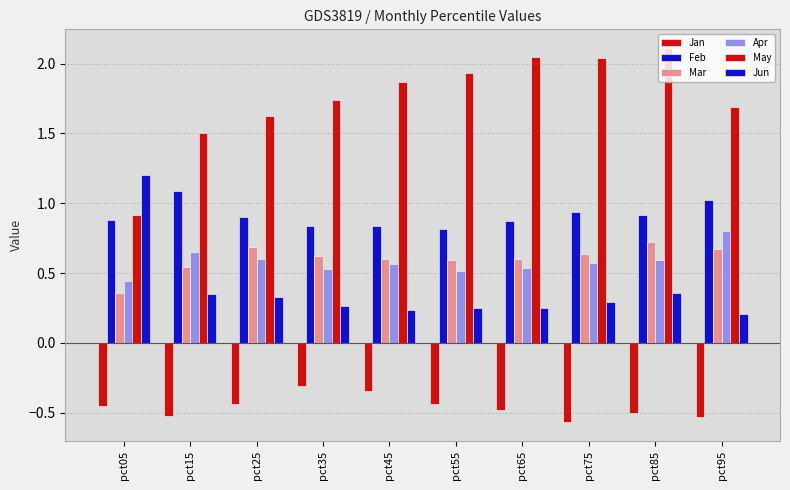

Between pct55 and pct85, which is larger?

pct55